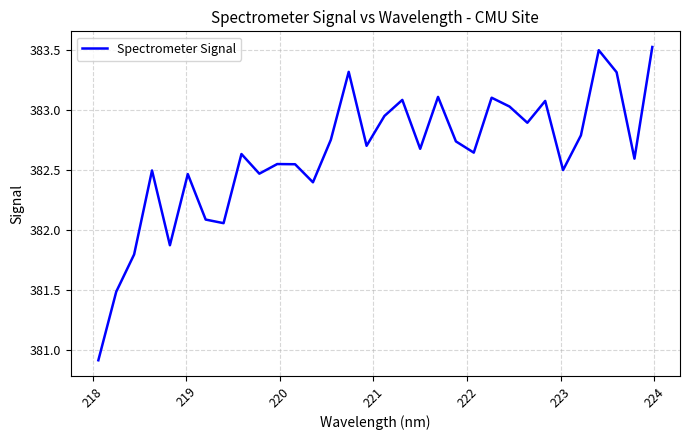

What is the smallest value displayed?

380.9